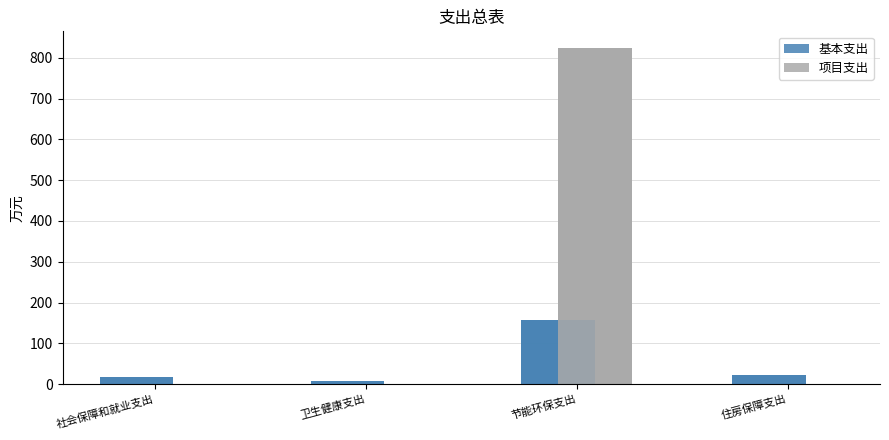

Reading right to left, transcribe all the data shown in this chart.

基本支出: 住房保障支出=22.8	节能环保支出=157.8	卫生健康支出=7.8	社会保障和就业支出=17.8
项目支出: 住房保障支出=0.0	节能环保支出=823.5	卫生健康支出=0.0	社会保障和就业支出=0.0